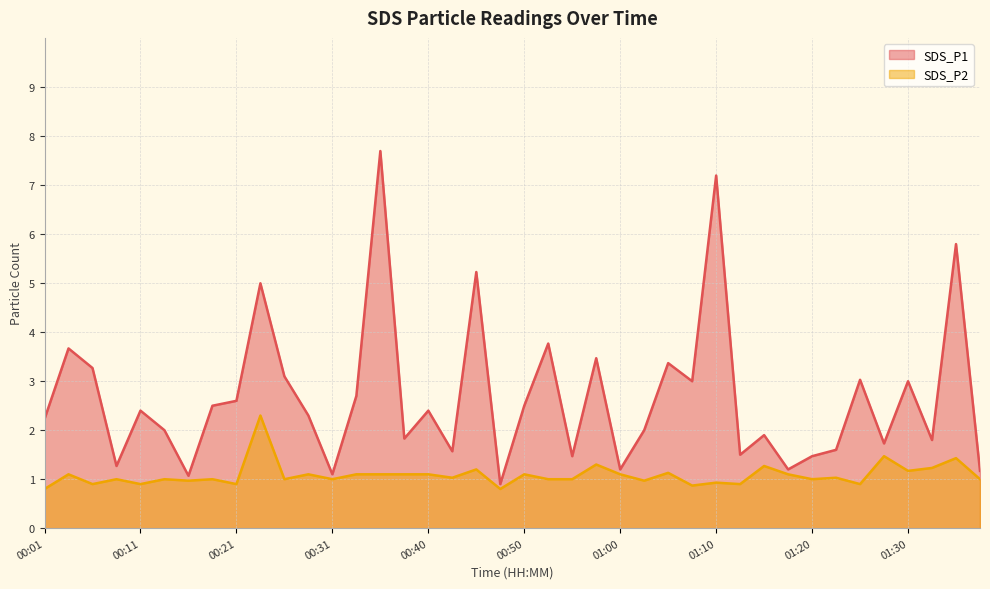

What is the total value across all series at 01:20?

2.5